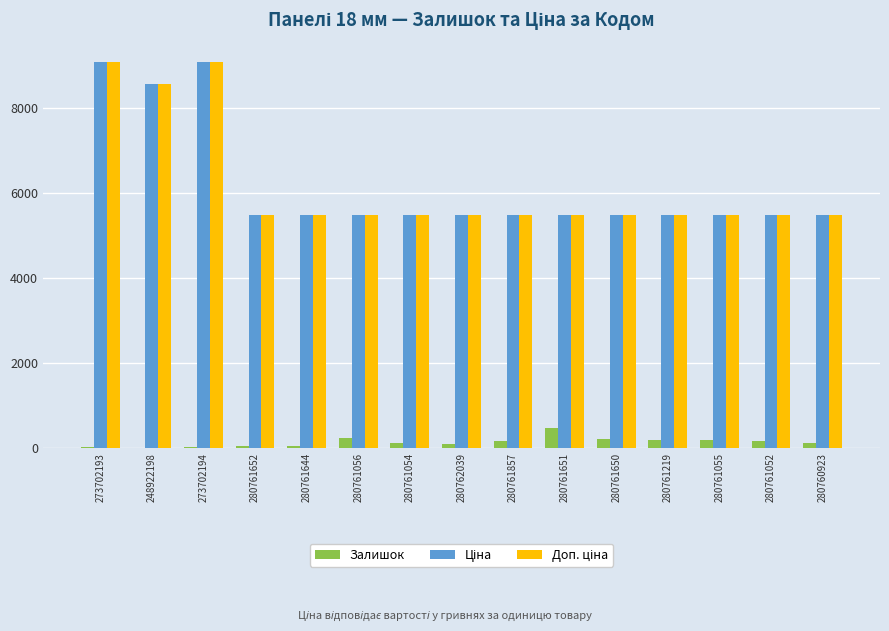

What is the greatest value displayed?

9092.0